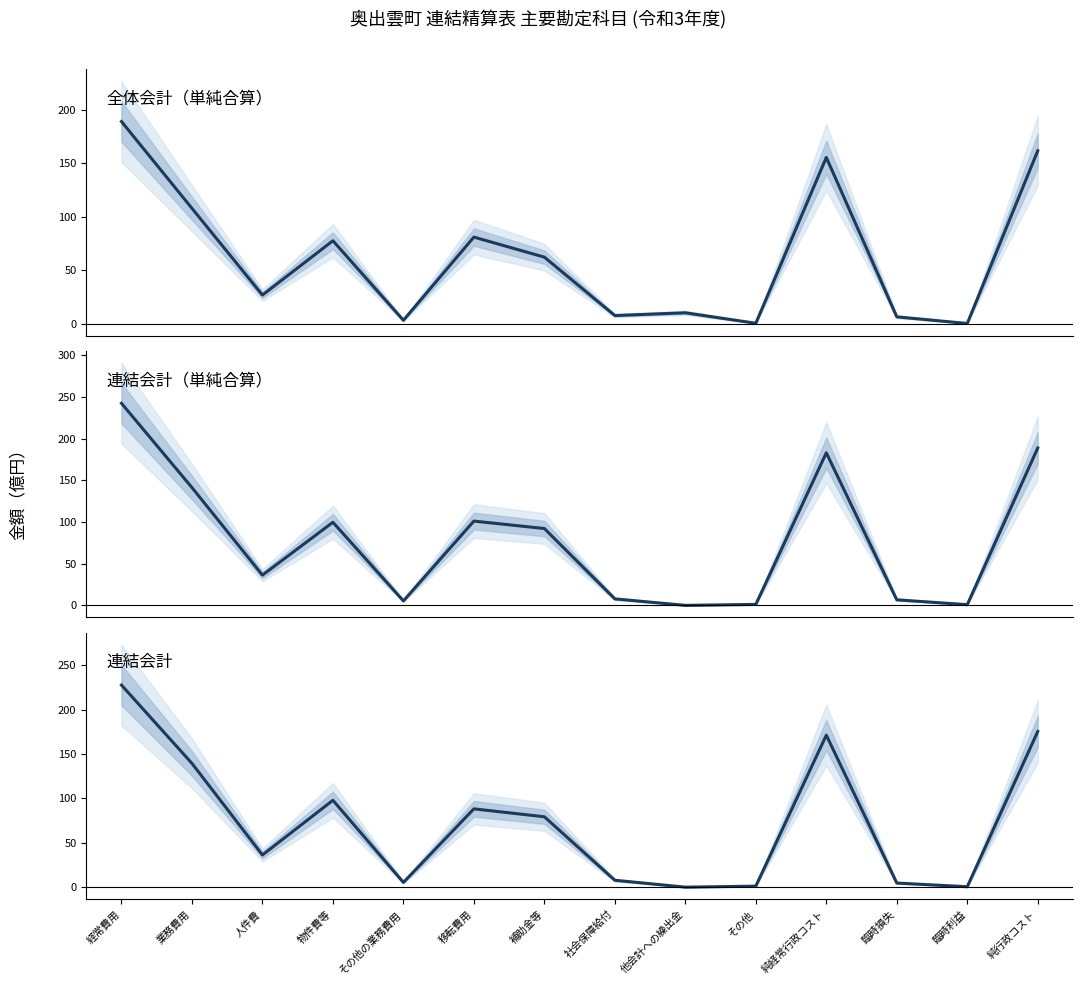

How many lines are shown in the chart?

3